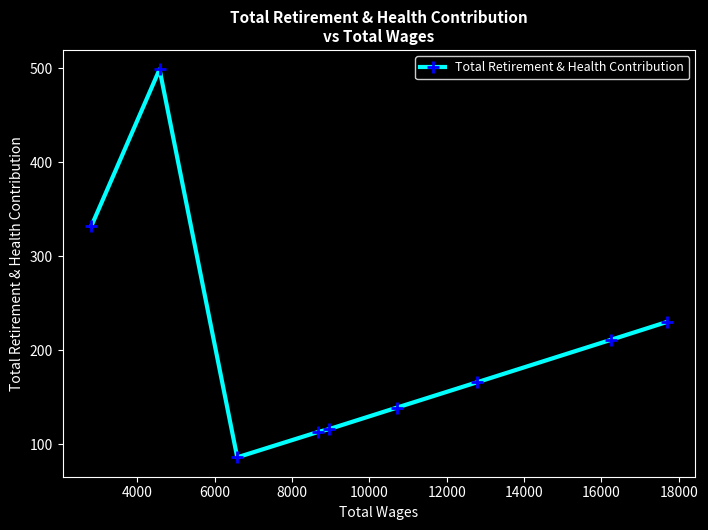

Reading left to right, extract all data points from this chart.

332	499	86	113	116	139	166	211	230